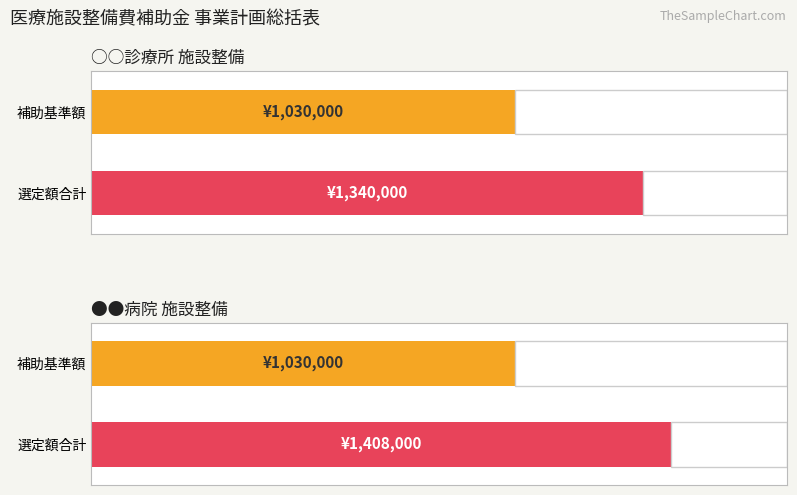

What is the average value of the 1030000 series?

1030000